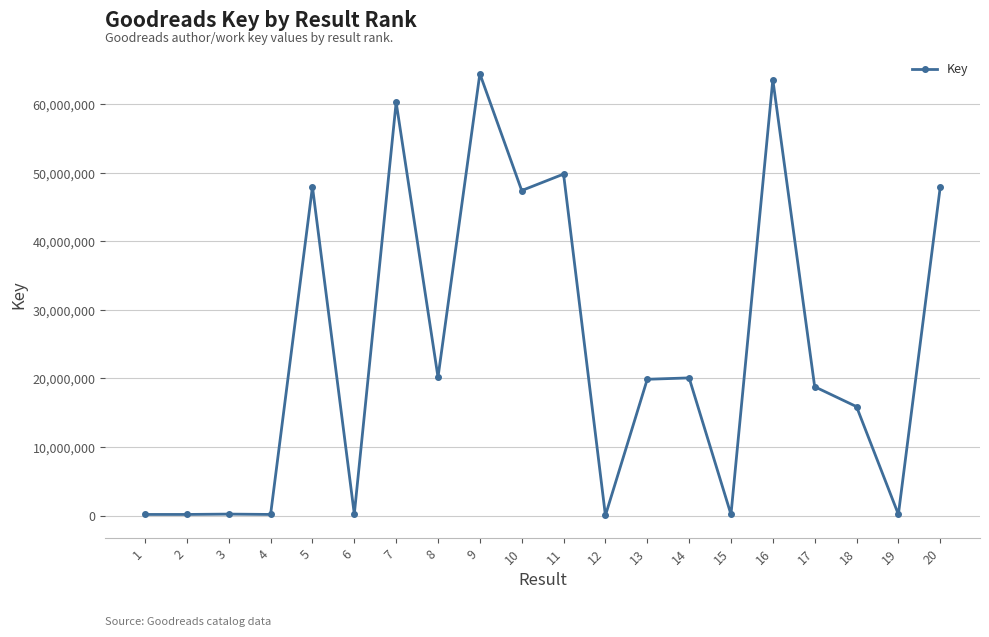

True or false: there are more than 0 points higher than both neighbors.

True